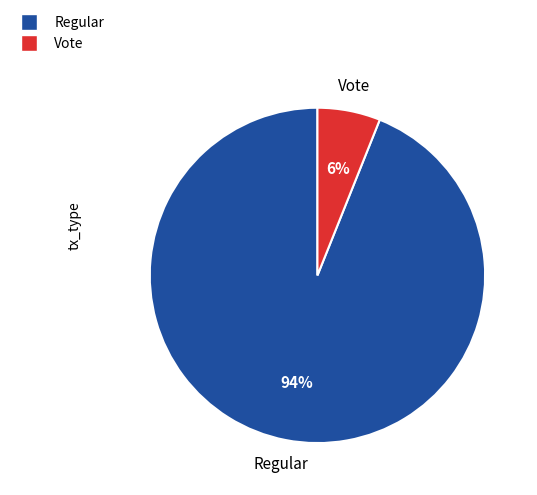

Is the sum of Regular and Vote greater than half?

Yes